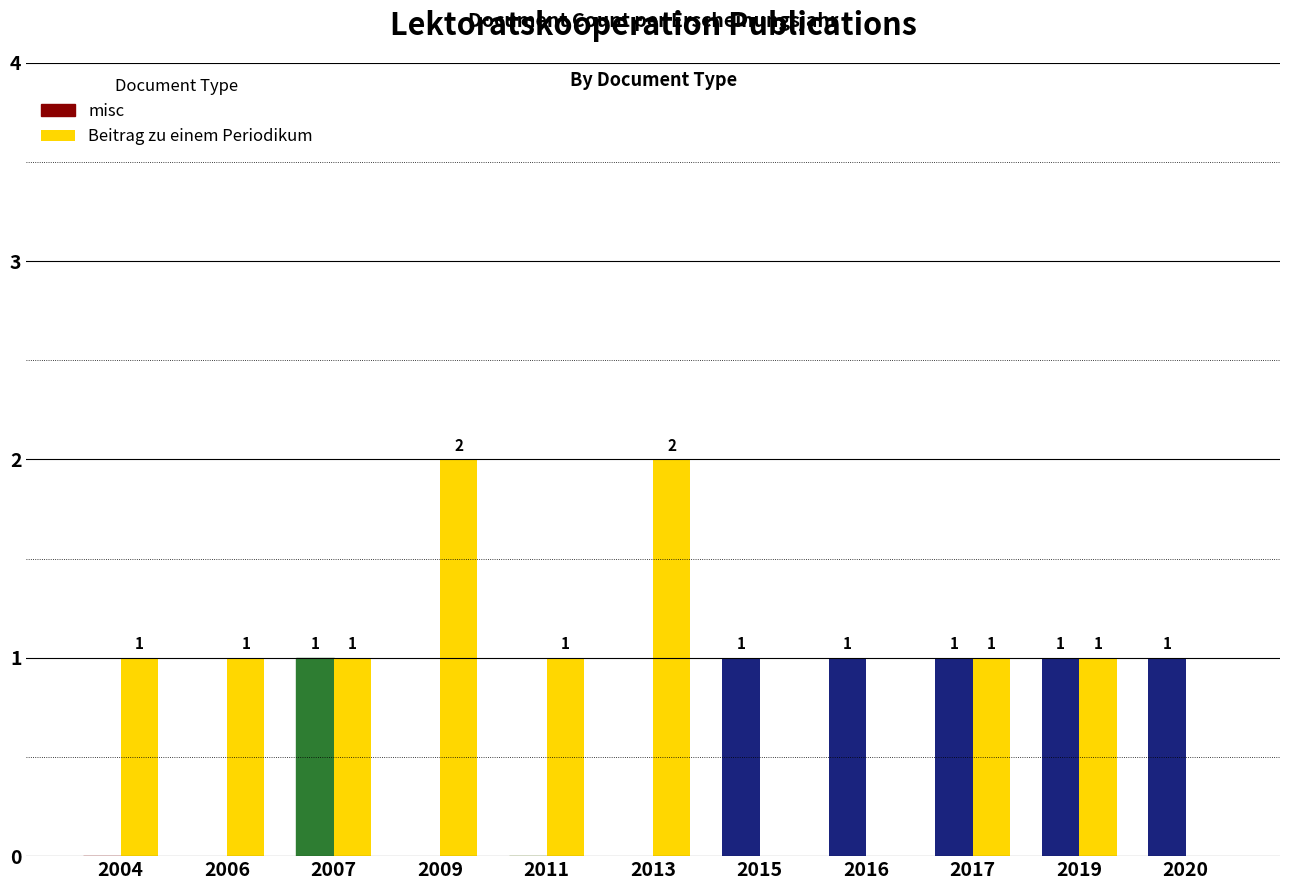

Between 2004 and 2019, which series saw the biggest shift?

misc